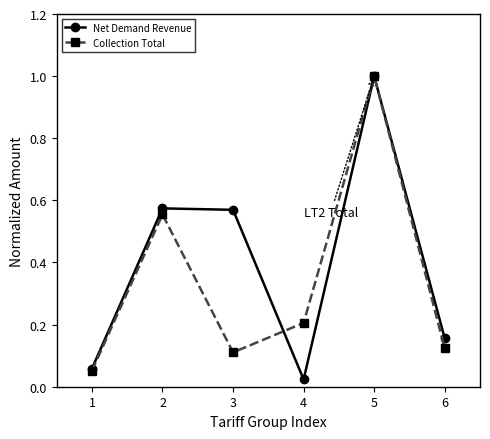

At which category does the chart reach its peak across all series?

5